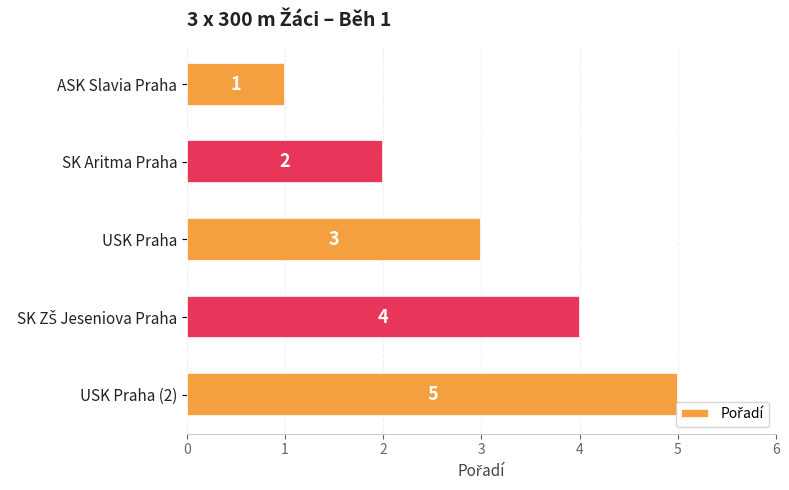

The value at SK Aritma Praha is 3. True or false?

False